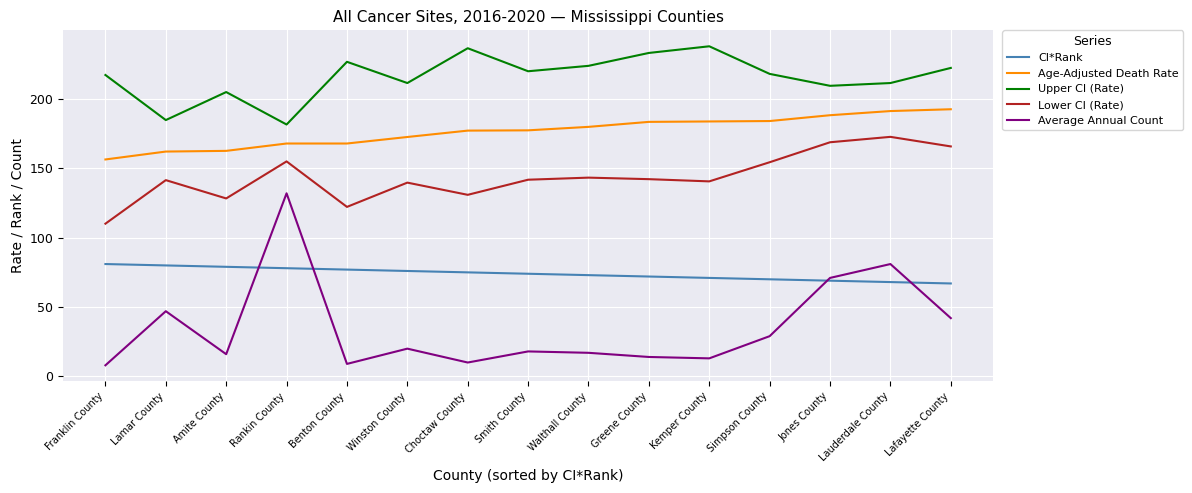

At how many categories does at least one series exceed 73?

15